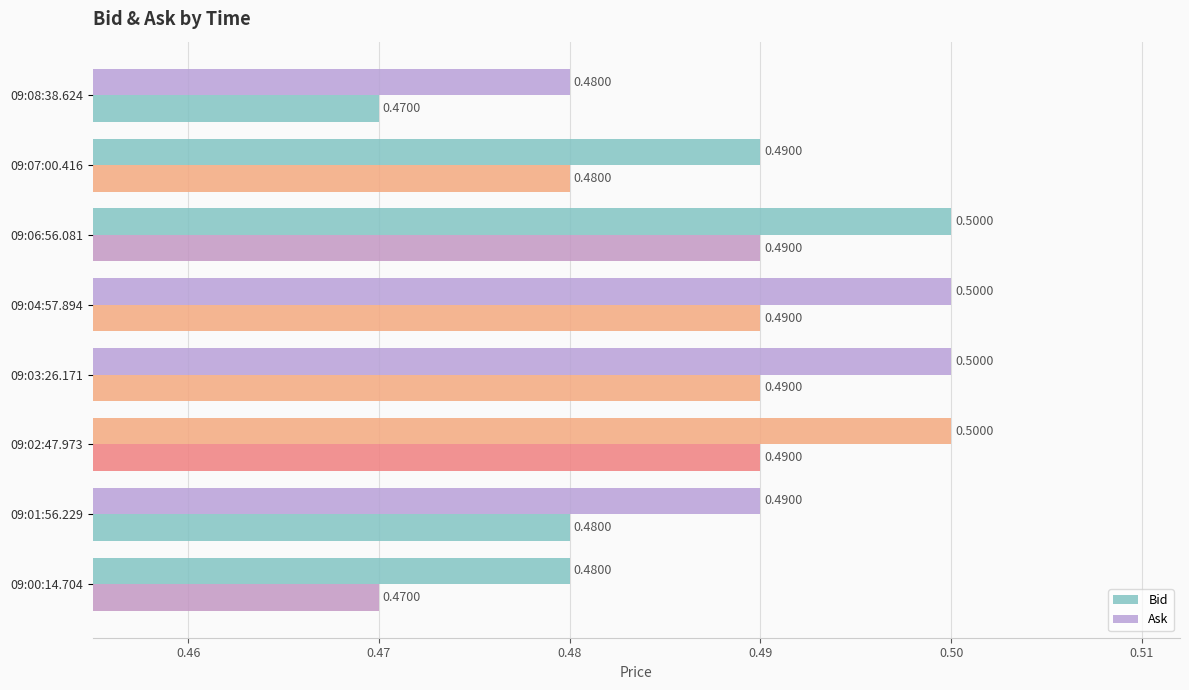

Count the number of data series in this chart.

2